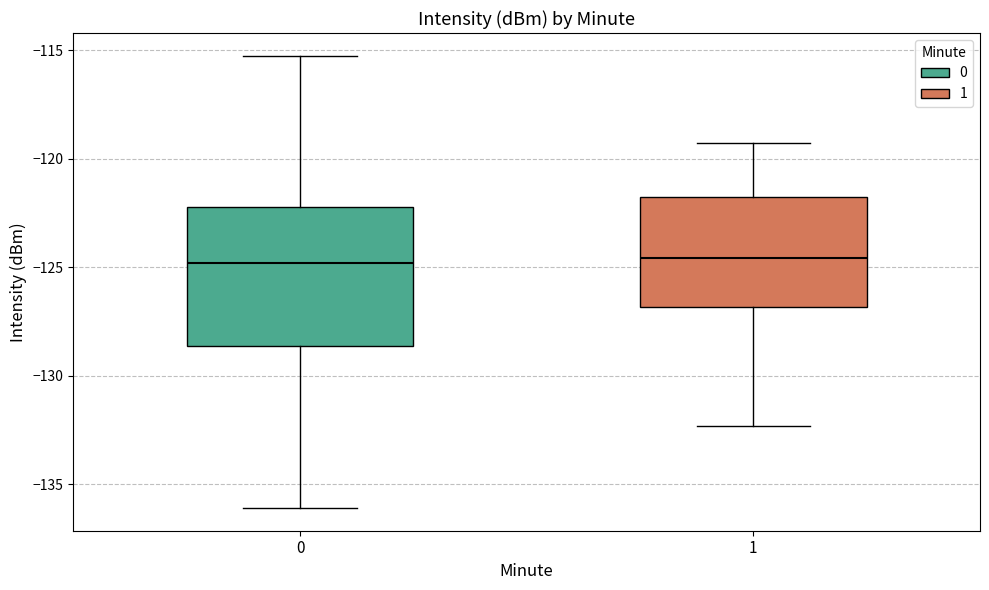

Reading left to right, transcribe this box plot: for each box, give where its median line is, the range the box spans, and where its two whiskers end, as read against the y-axis. The values are not printed on the chart, so give them approximately, as read against the axis.

0: median -125.0, box -128.5 to -122.0, whiskers -136.0 to -115.5
1: median -124.5, box -127.0 to -122.0, whiskers -132.5 to -119.5